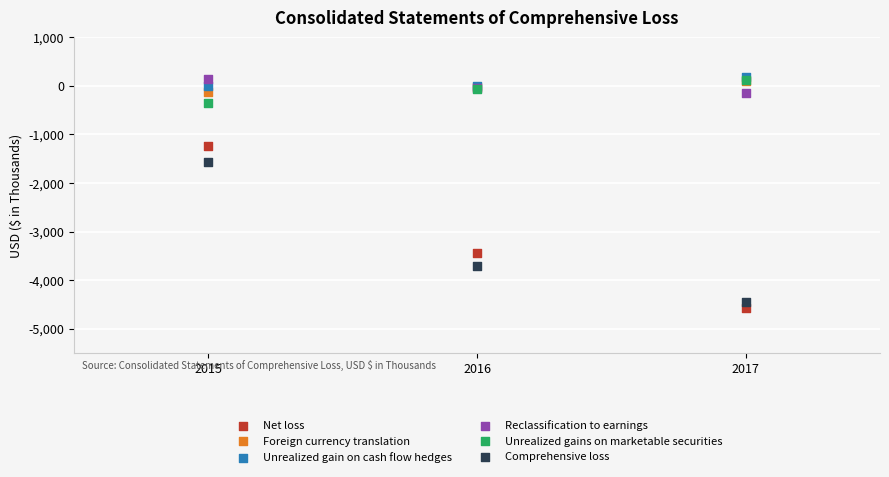

In the Comprehensive loss series, what Y value is closest to -3013?

-3704